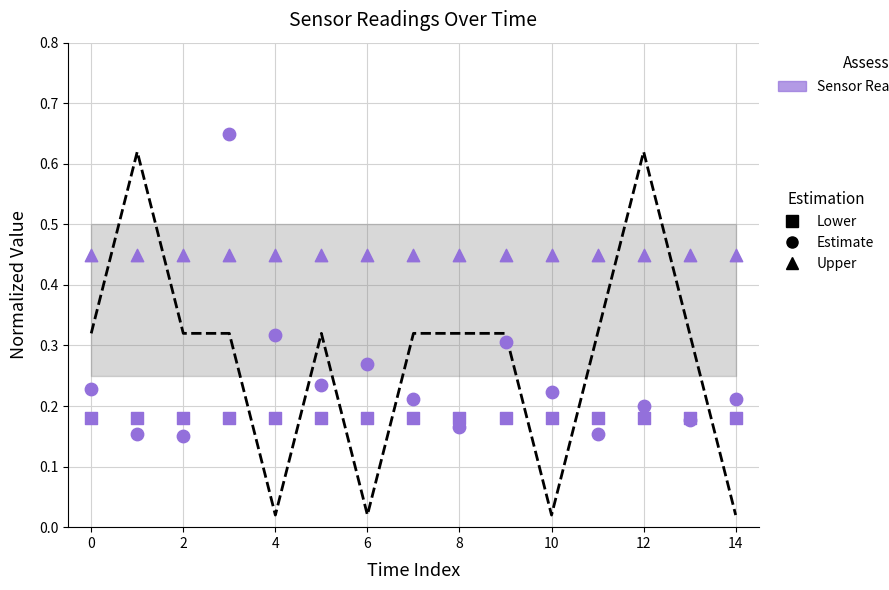

Which series has the largest total across all categories?

SDS_P2 (Upper)